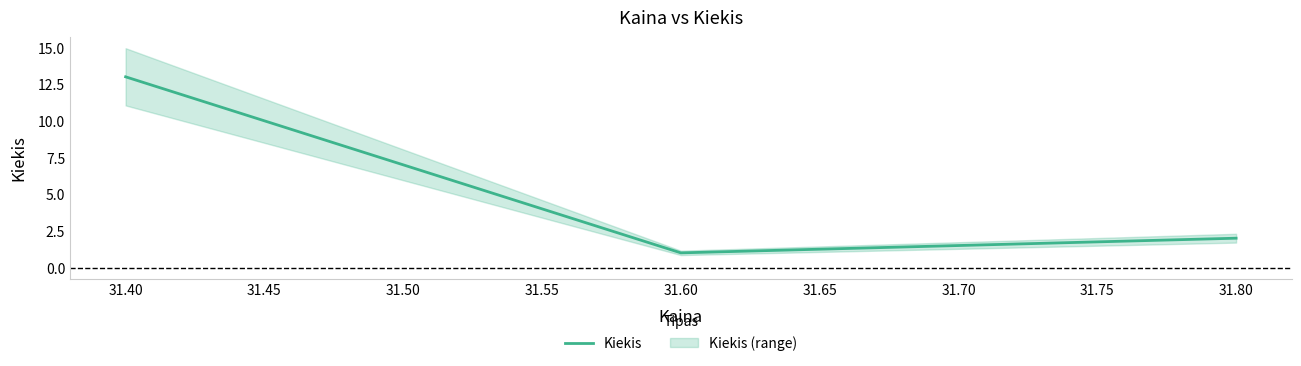

What is the maximum value for Kiekis?

13